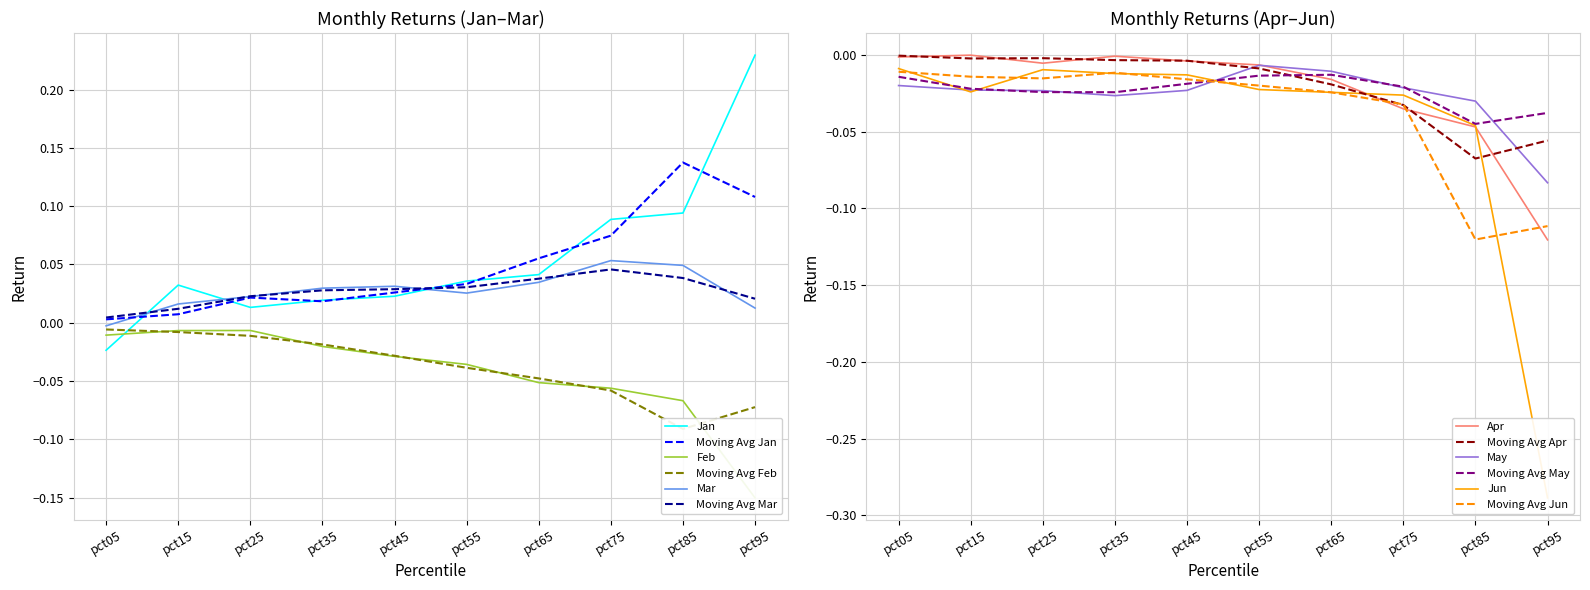

Reading left to right, extract all data points from this chart.

Jan: -0.0	0.0	0.0	0.0	0.0	0.0	0.0	0.1	0.1	0.2
Feb: -0.0	-0.0	-0.0	-0.0	-0.0	-0.0	-0.1	-0.1	-0.1	-0.2
Mar: -0.0	0.0	0.0	0.0	0.0	0.0	0.0	0.1	0.0	0.0
Apr: -0.0	-0.0	-0.0	-0.0	-0.0	-0.0	-0.0	-0.0	-0.0	-0.1
May: -0.0	-0.0	-0.0	-0.0	-0.0	-0.0	-0.0	-0.0	-0.0	-0.1
Jun: -0.0	-0.0	-0.0	-0.0	-0.0	-0.0	-0.0	-0.0	-0.0	-0.3